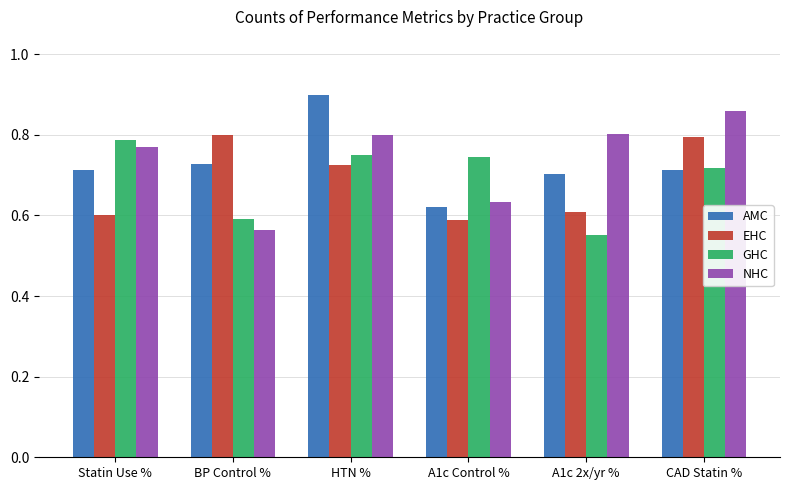

What is the sum of the NHC values at Statin Use % and A1c Control %?

1.4